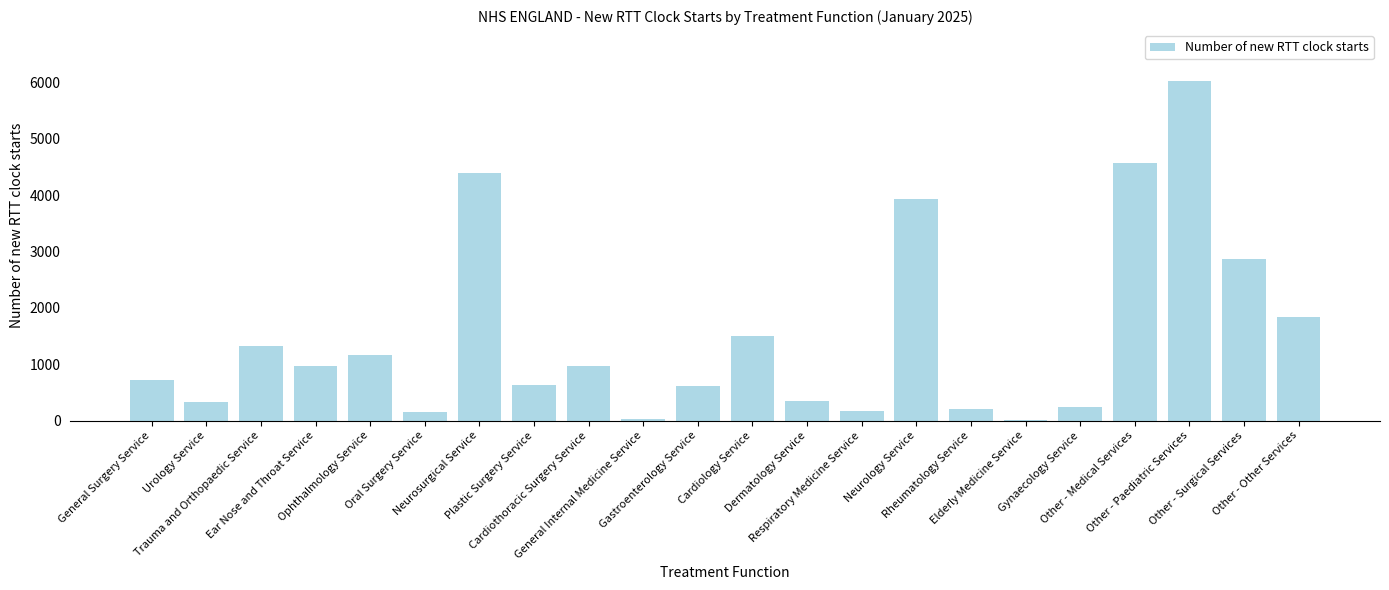

What position from the right is Other - Medical Services?

4